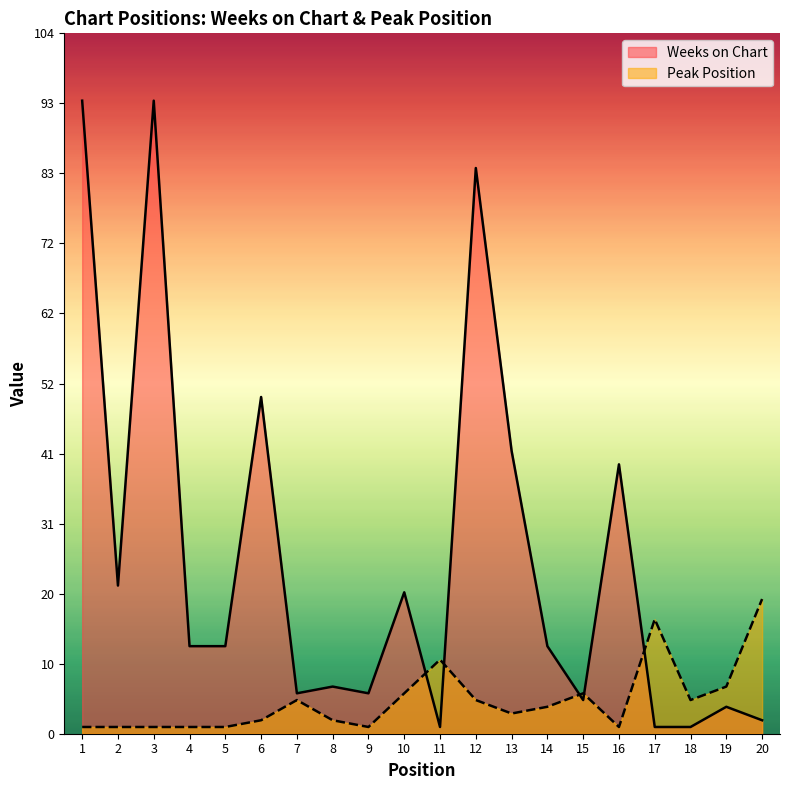

Between which two adjacent categories do Weeks on Chart and Peak Position first intersect?

10 and 11